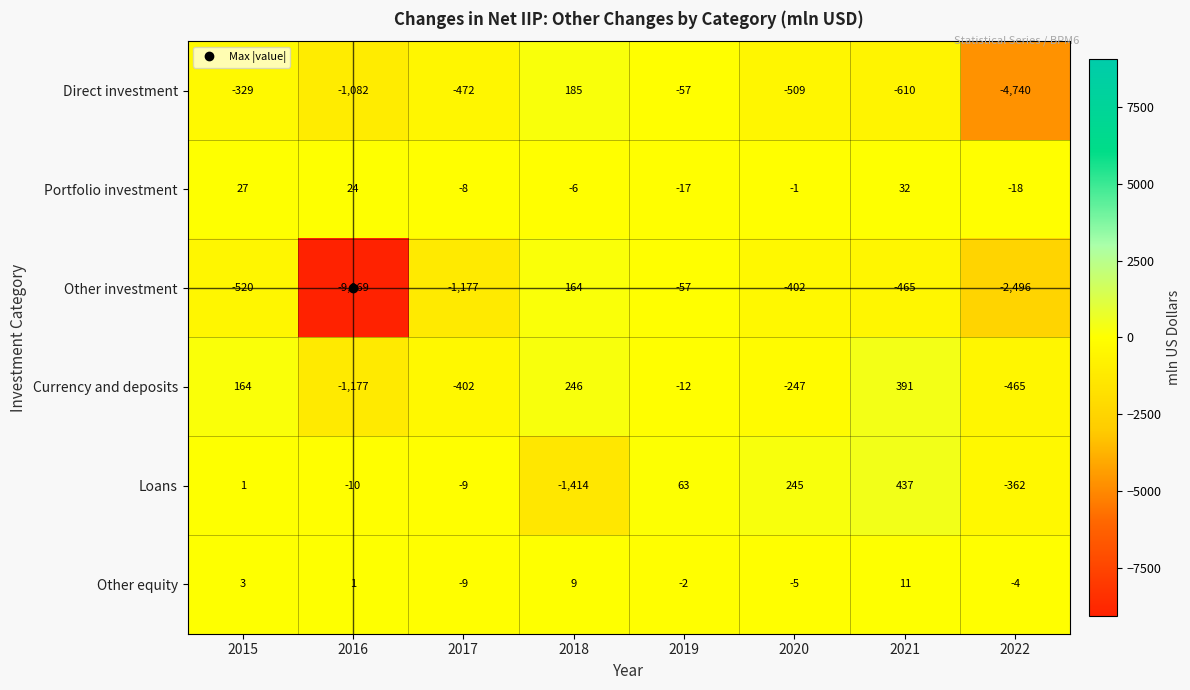

What is the sum of the Direct investment values at 2017 and 2018?

-287